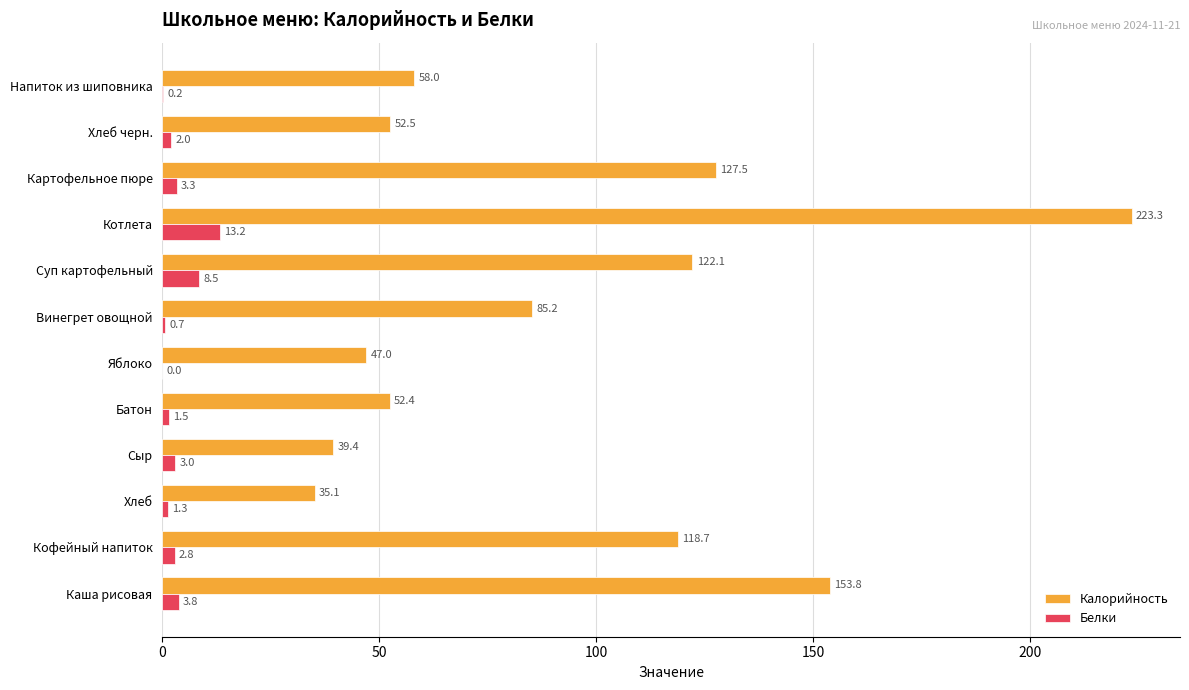

The Калорийность series shows 97.9 at Напиток из шиповника. True or false?

False